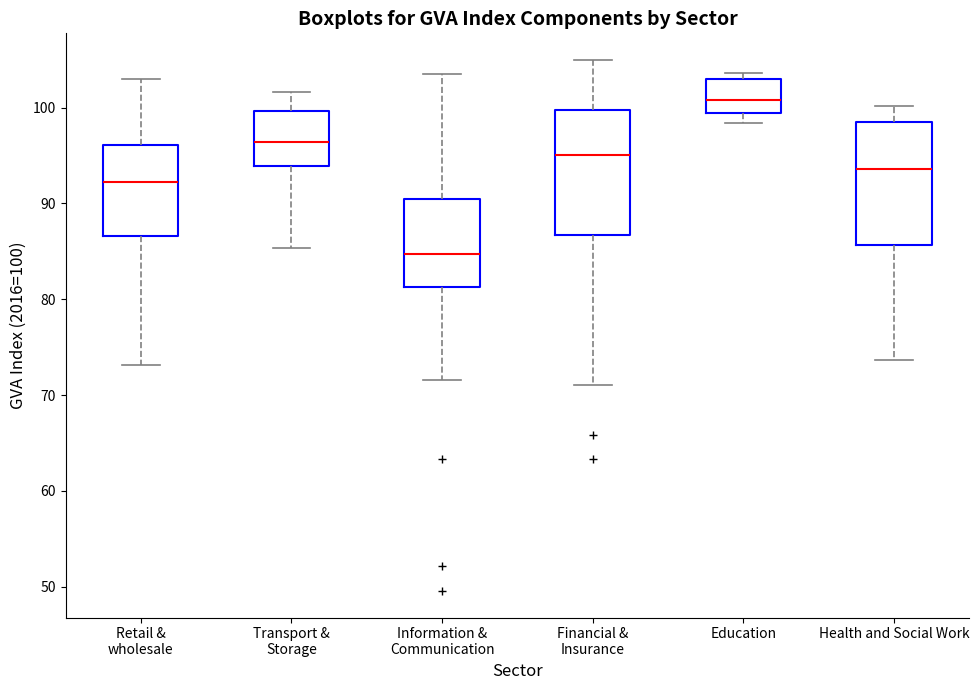

Which box has the lowest median line?

Information & Communication